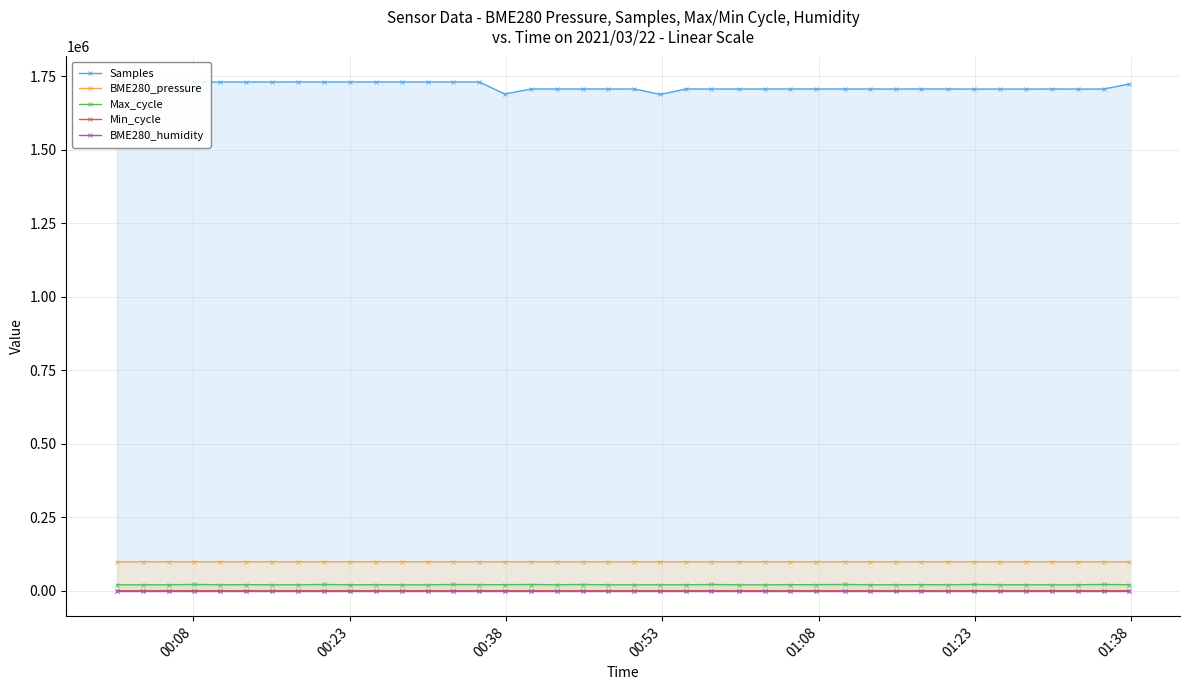

Which series has the widest spread of values?

Samples